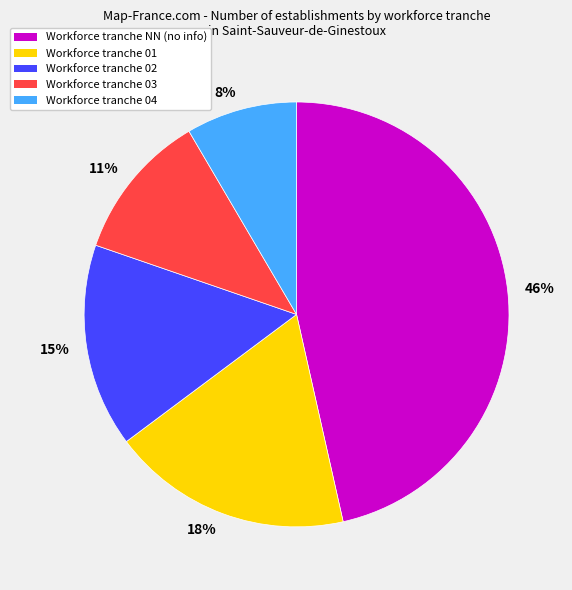

Which has a higher value, 8% or 11%?

11%